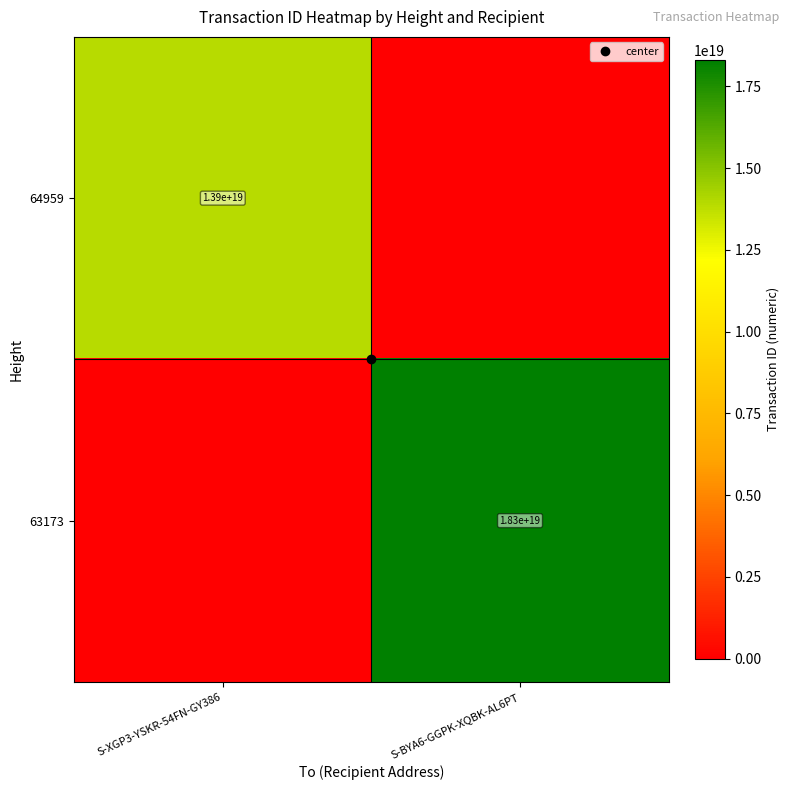

How many 63173 values are between 0 and 18297269371583440896?

2